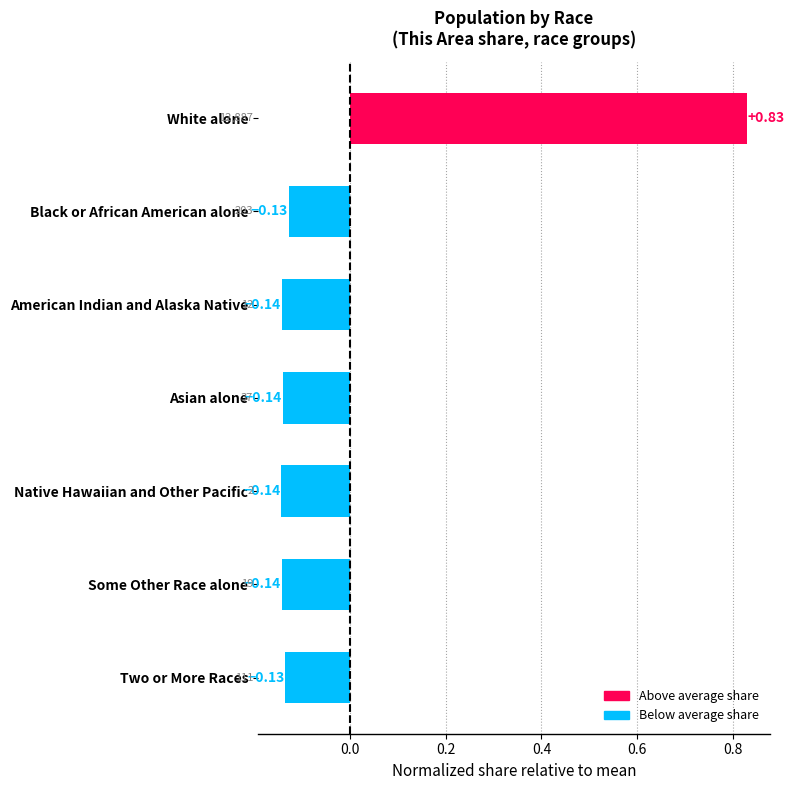

What is the difference between the maximum and minimum values?

1.0